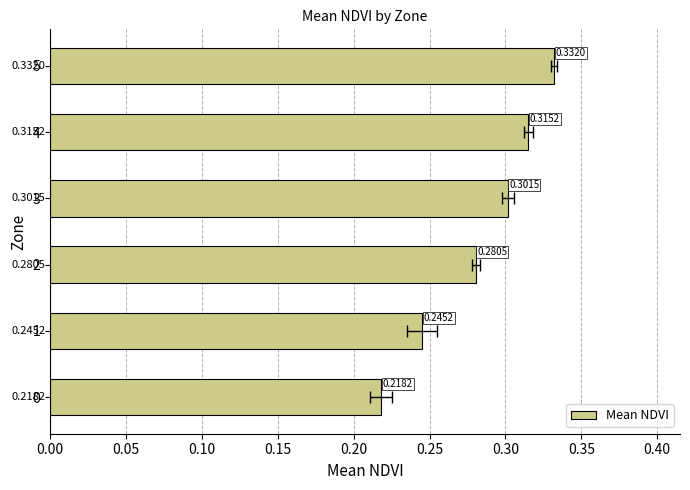

How many values are between 0 and 1?

6